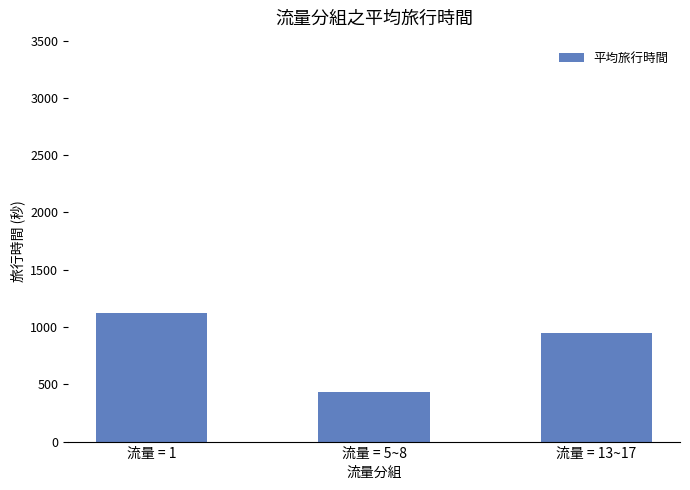

Which label corresponds to the largest value in the chart?

流量 = 1